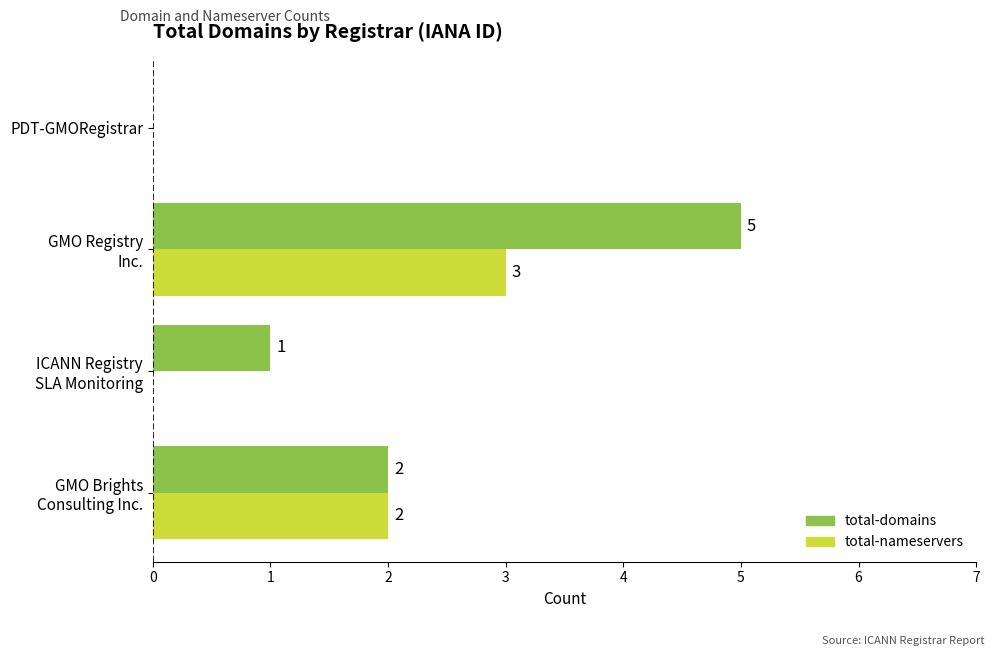

Which series has the largest total across all categories?

total-domains